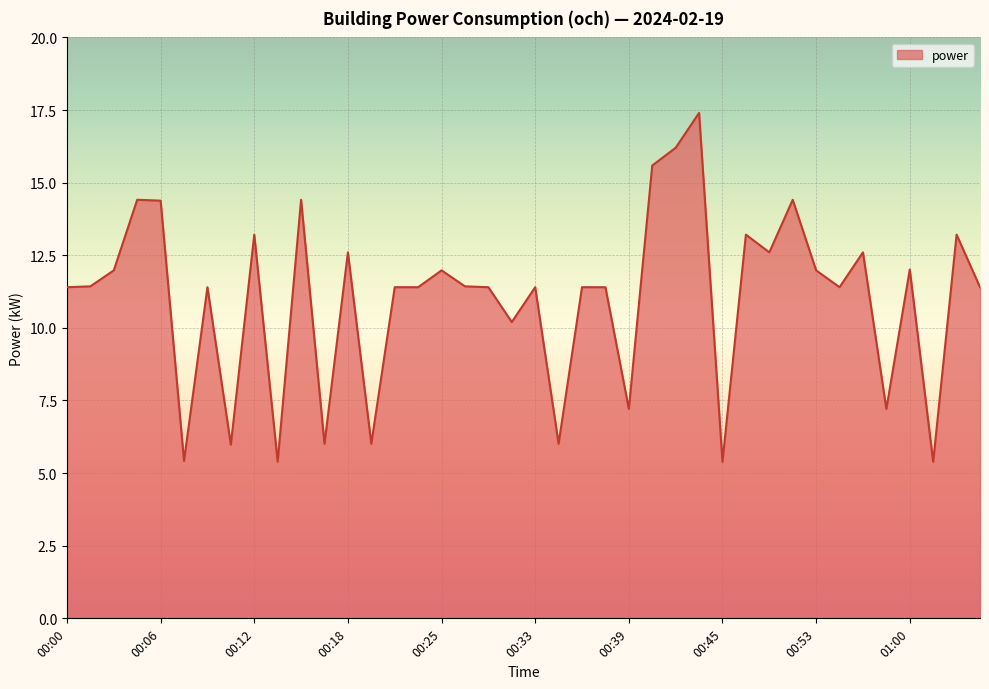

What is the smallest value displayed?

5.4